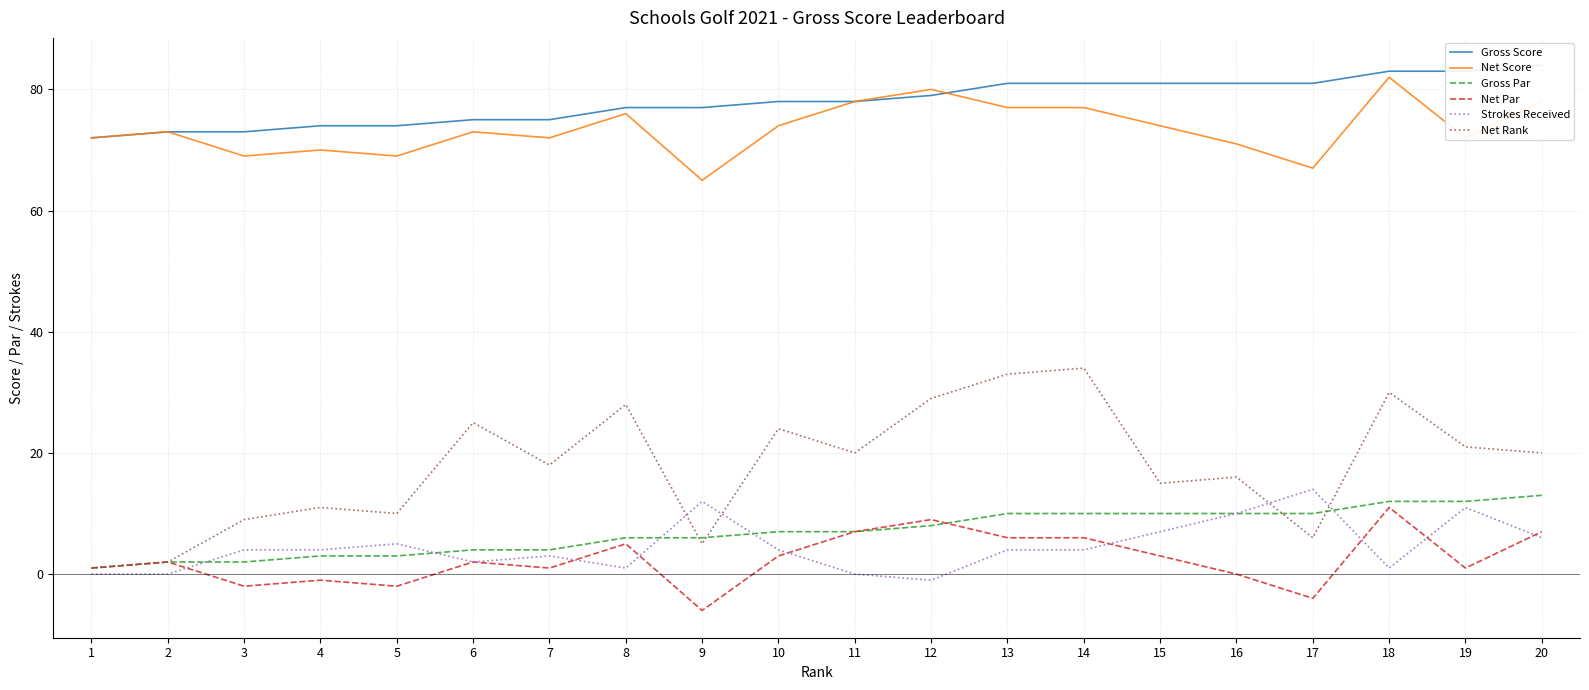

Between which two adjacent categories do Net Rank and Strokes Received first intersect?

8 and 9